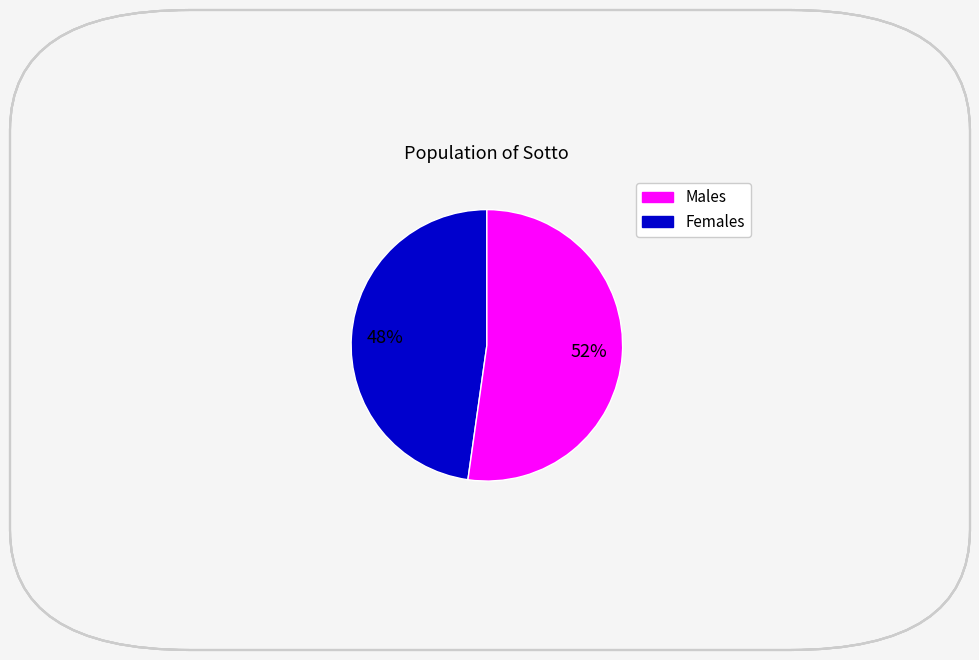

Is there any slice that represents more than half of the pie?

Yes